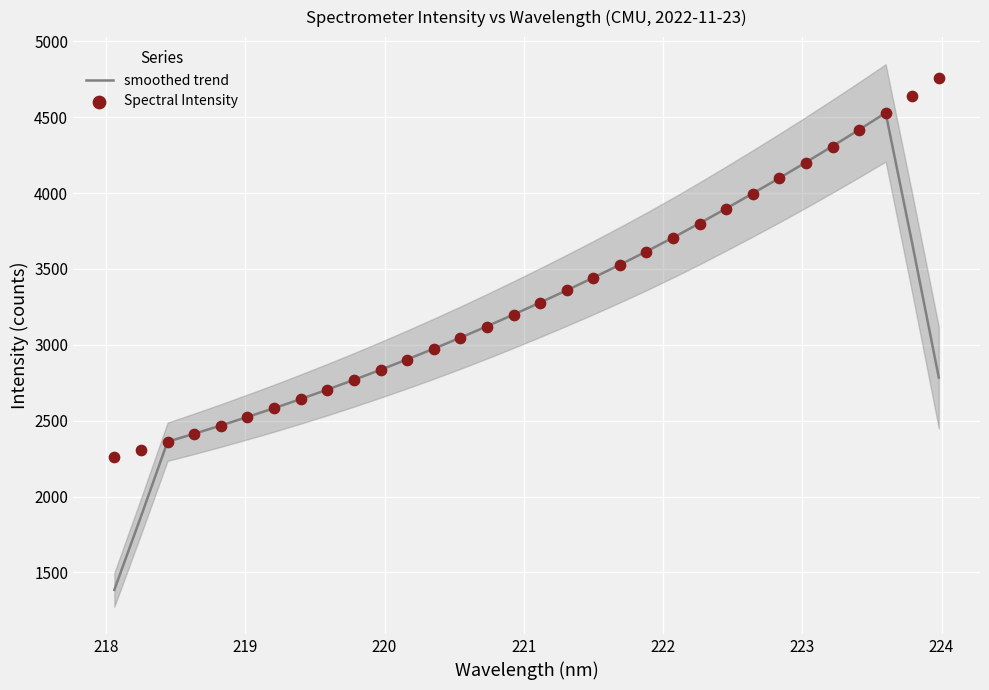

Which series has the largest total across all categories?

Spectral Intensity